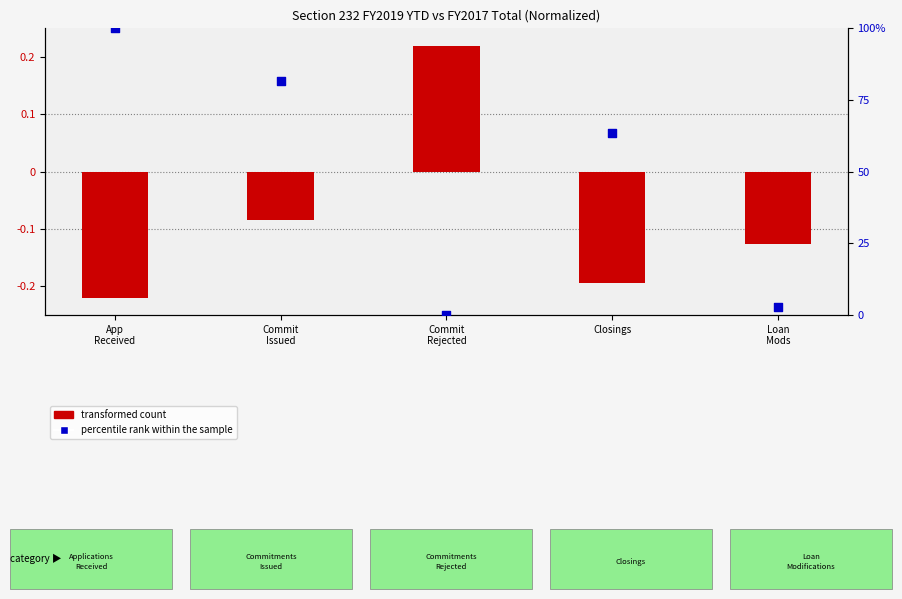

Which series reaches the maximum Y coordinate?

percentile rank within the sample